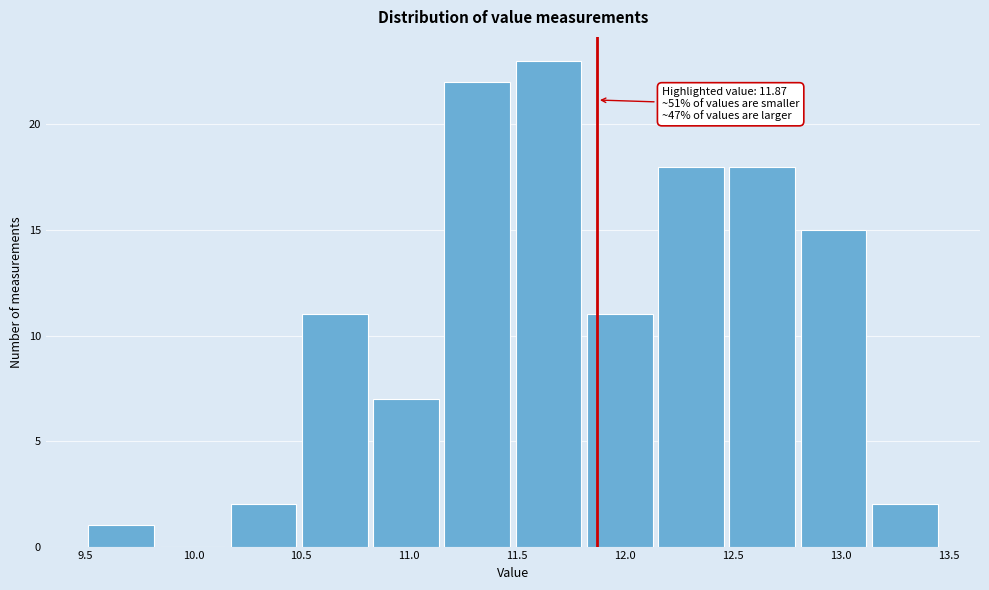

Over which range of the x-axis is the bar tallest?

11.48 to 11.81